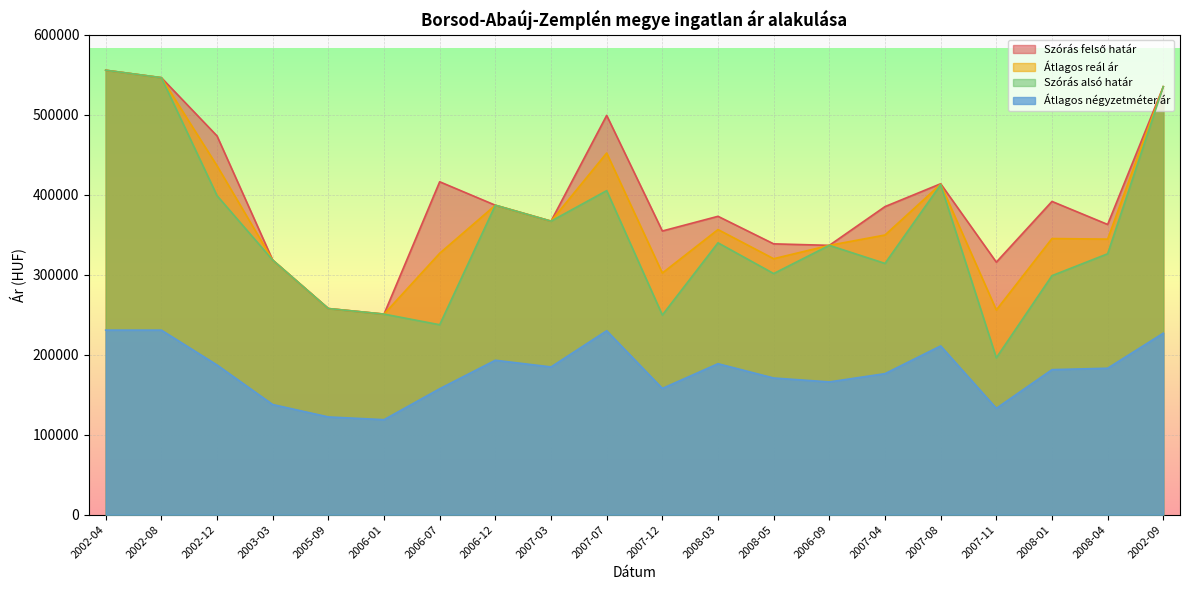

The Átlagos reál ár series shows 419886 at 2007-11. True or false?

False